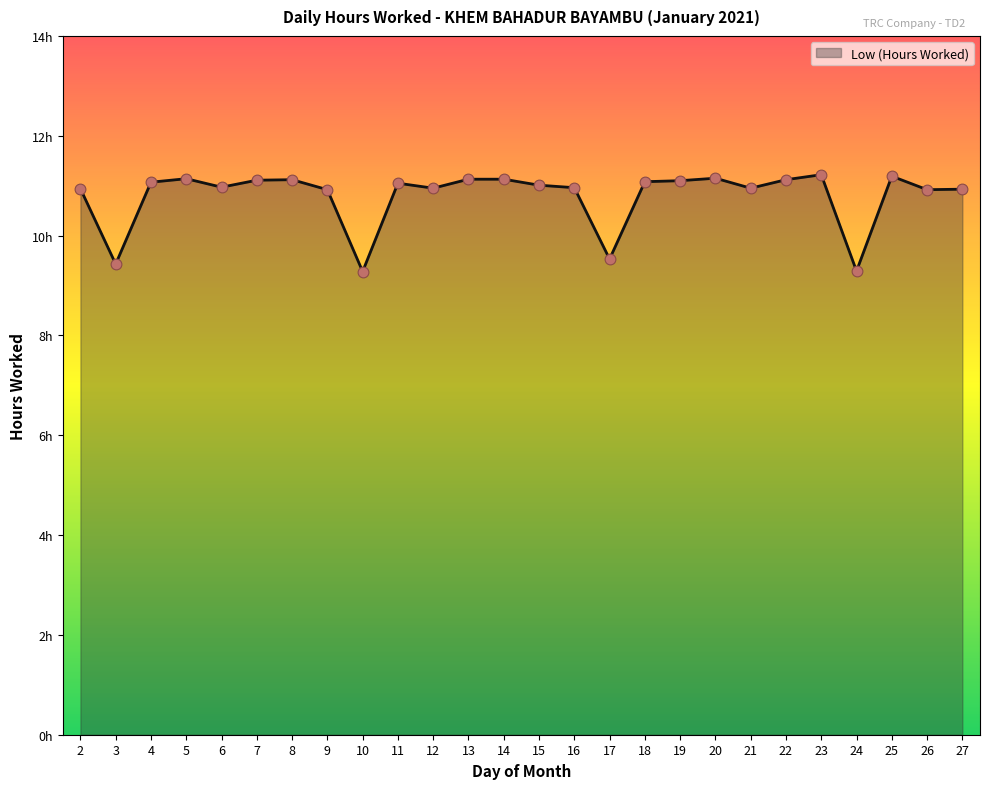

What is the change in value from 3 to 21?

+1.5